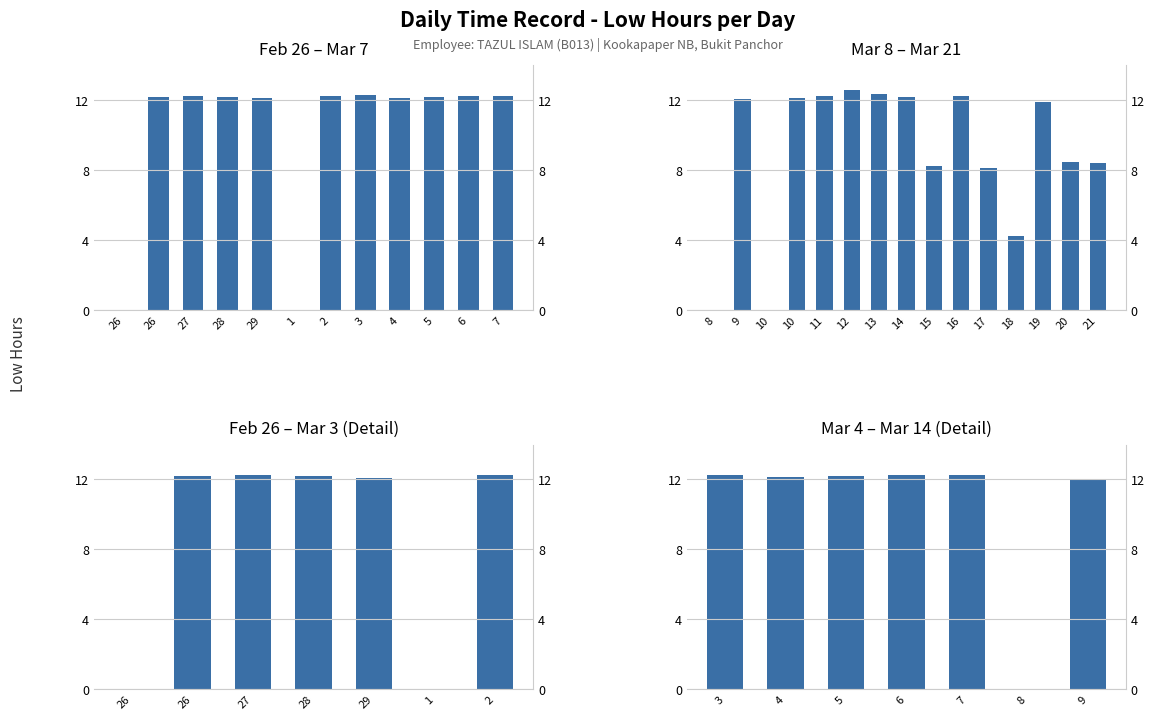

What is the change in value from 3 to 4?

-0.2